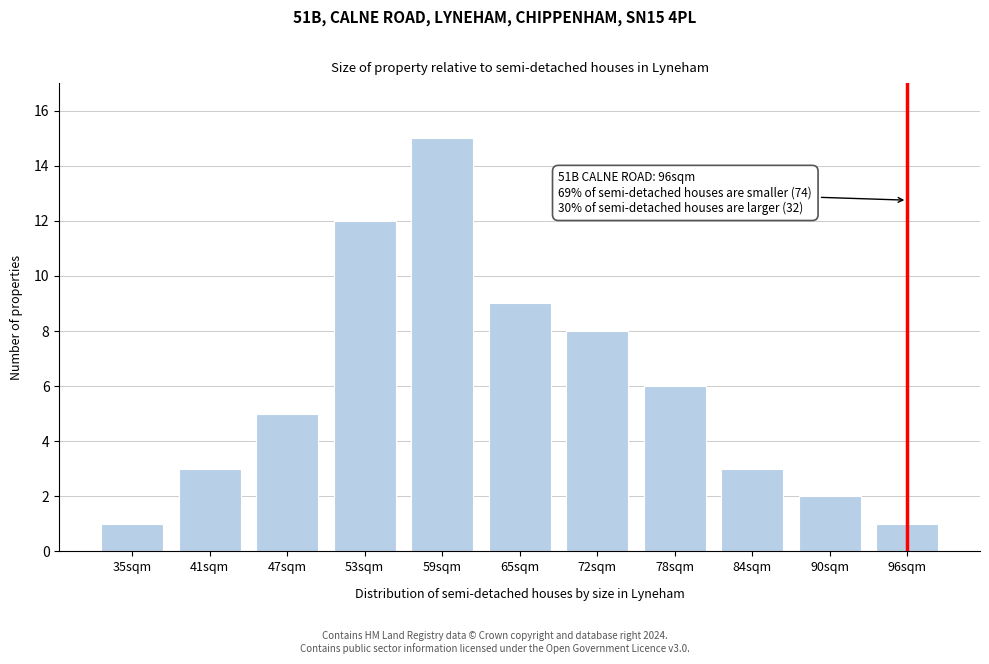

Reading left to right, transcribe all the data shown in this chart.

35sqm=1	41sqm=3	47sqm=5	53sqm=12	59sqm=15	65sqm=9	72sqm=8	78sqm=6	84sqm=3	90sqm=2	96sqm=1